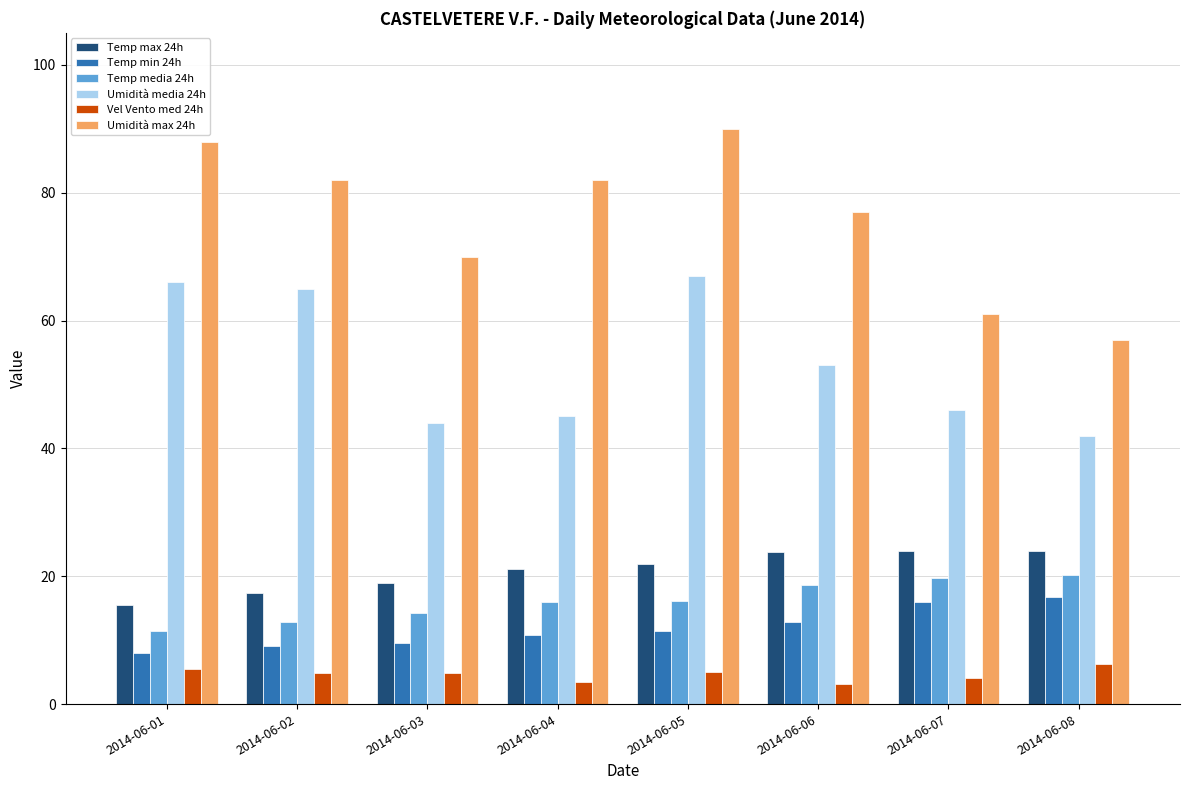

Which series has the largest range (max minus min)?

Umidità max 24h